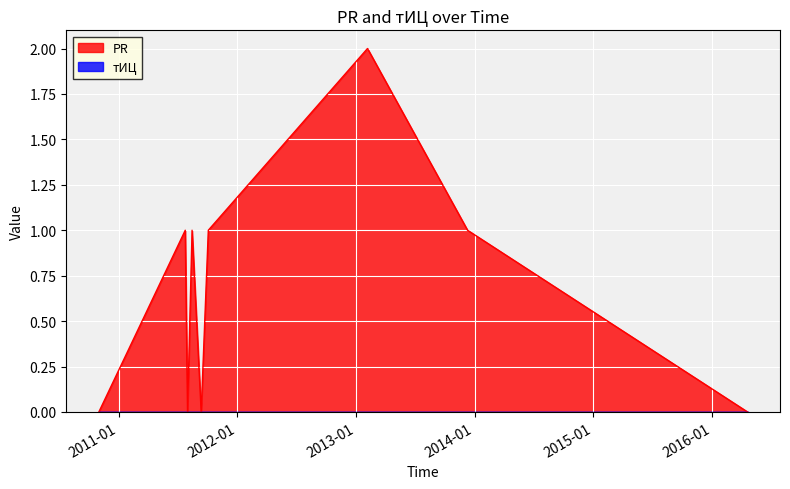

Where is the first local maximum?

2011-07-25